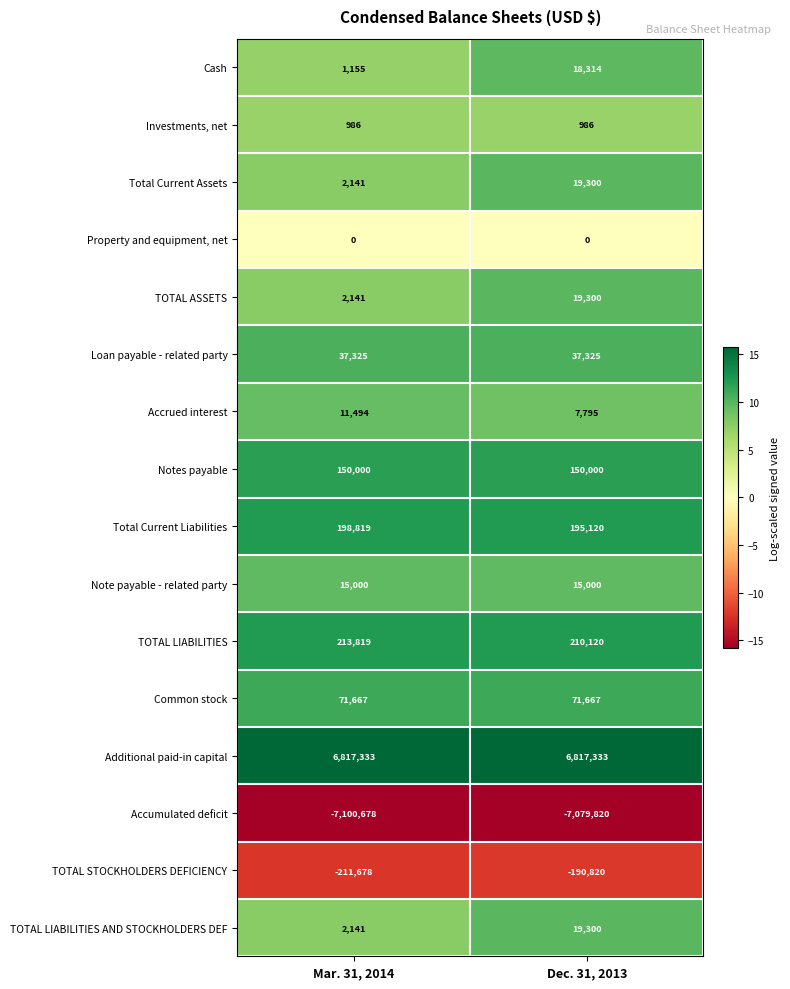

At which category is the sum across all series the highest?

Dec. 31, 2013